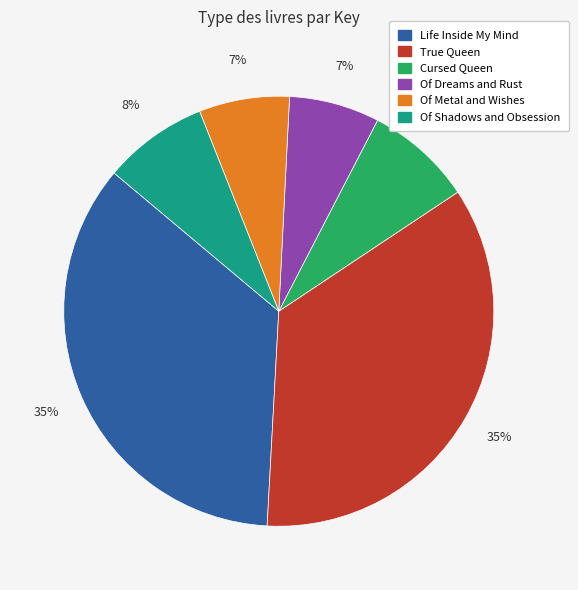

To the nearest percent, what is the difference between the largest and smallest slice percentages?

28%